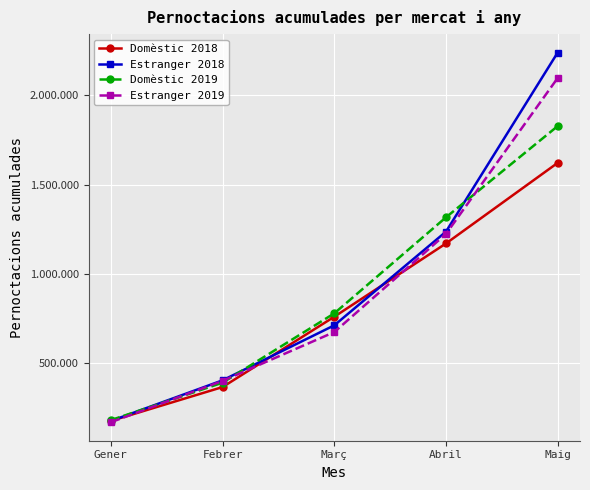

What are all the series names shown in the legend?

Domèstic 2018, Estranger 2018, Domèstic 2019, Estranger 2019